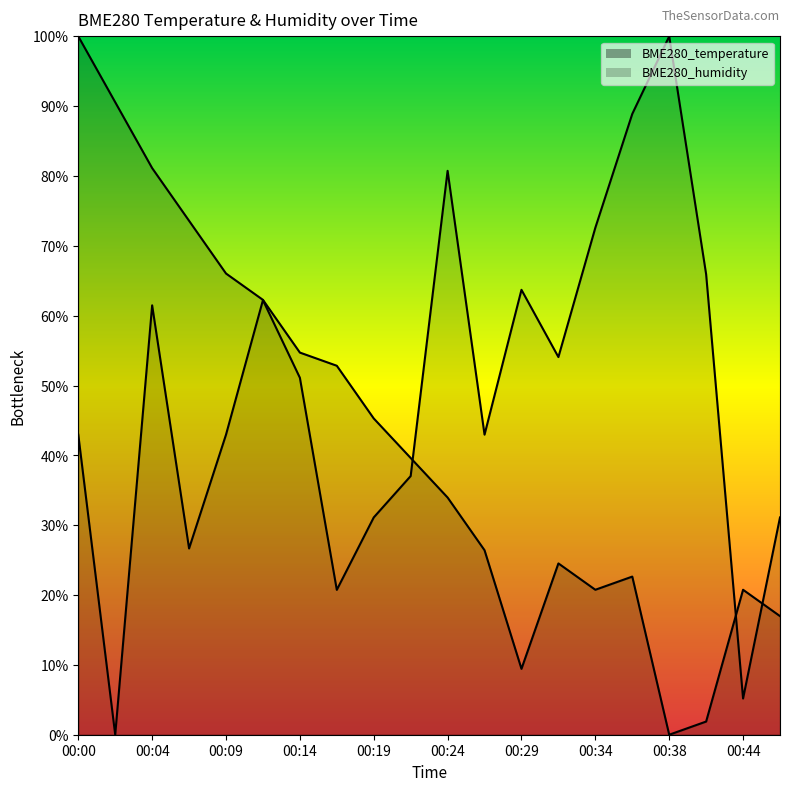

Reading left to right, extract all data points from this chart.

BME280_temperature: 00:00=100.0	00:02=90.6	00:04=81.1	00:07=73.6	00:09=66.0	00:12=62.3	00:14=54.7	00:17=52.8	00:19=45.3	00:21=39.6	00:24=34.0	00:26=26.4	00:29=9.4	00:31=24.5	00:34=20.8	00:36=22.6	00:38=0.0	00:41=1.9	00:44=20.8	00:46=17.0
BME280_humidity: 00:00=43.0	00:02=0.0	00:04=61.5	00:07=26.7	00:09=43.0	00:12=62.2	00:14=51.1	00:17=20.7	00:19=31.1	00:21=37.0	00:24=80.7	00:26=43.0	00:29=63.7	00:31=54.1	00:34=72.6	00:36=88.9	00:38=100.0	00:41=65.9	00:44=5.2	00:46=31.1